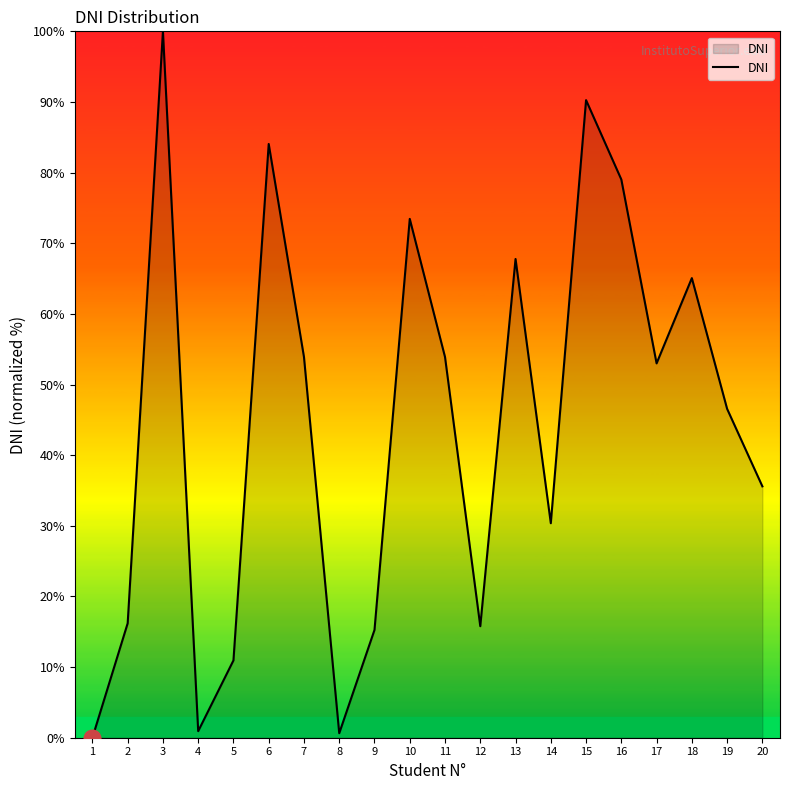

At which label does the data first exceed 52?

3